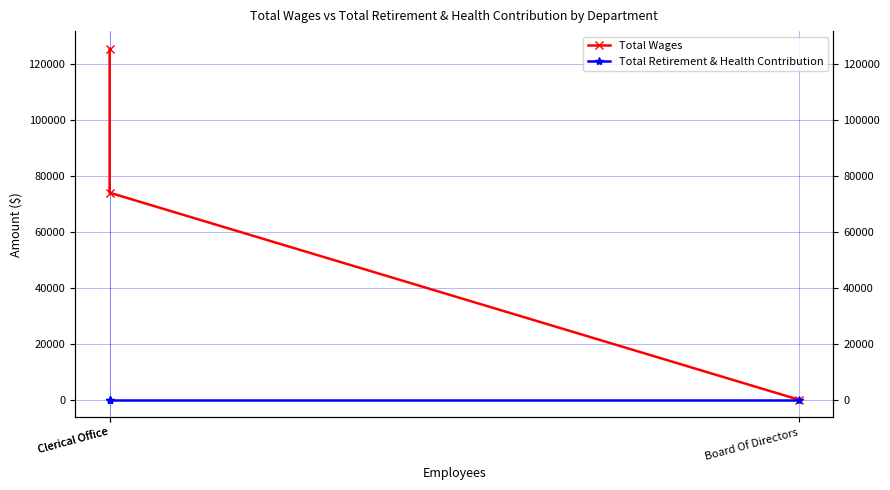

The value of Total Wages at Clerical Office is 107094. True or false?

False